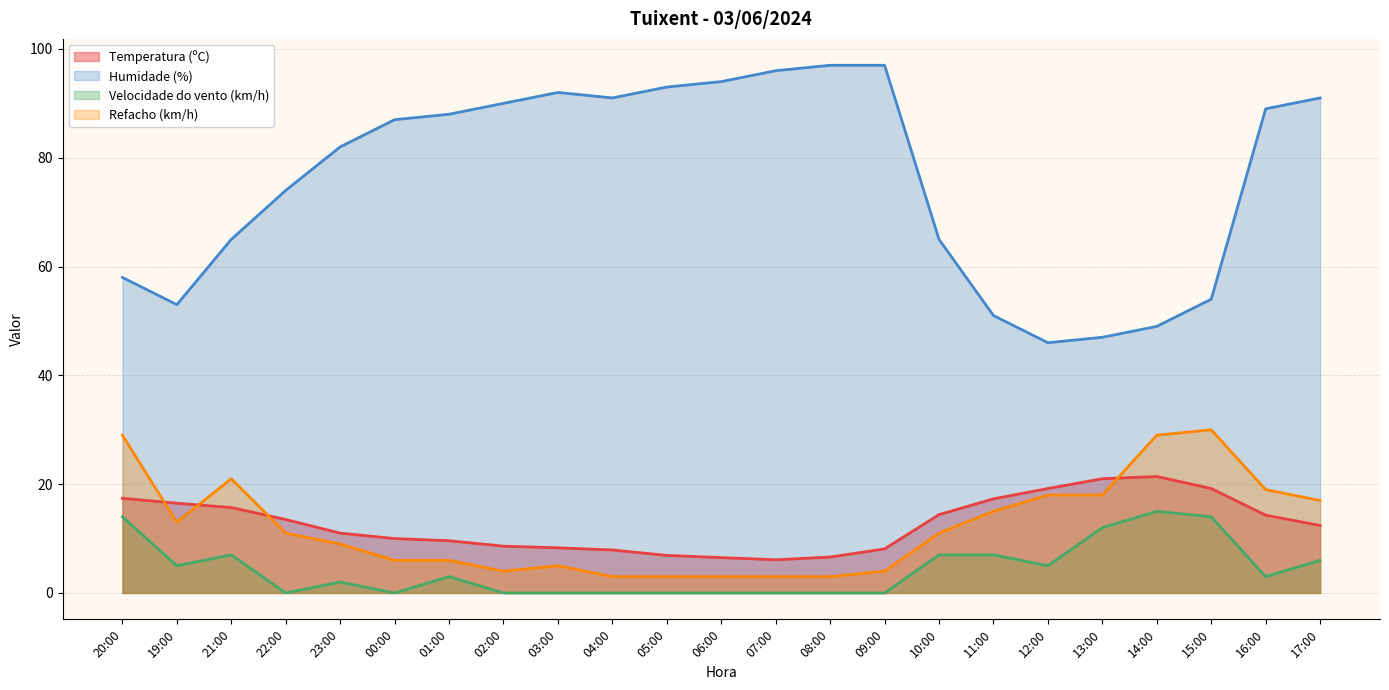

Does the chart display data point markers on the line(s)?

No